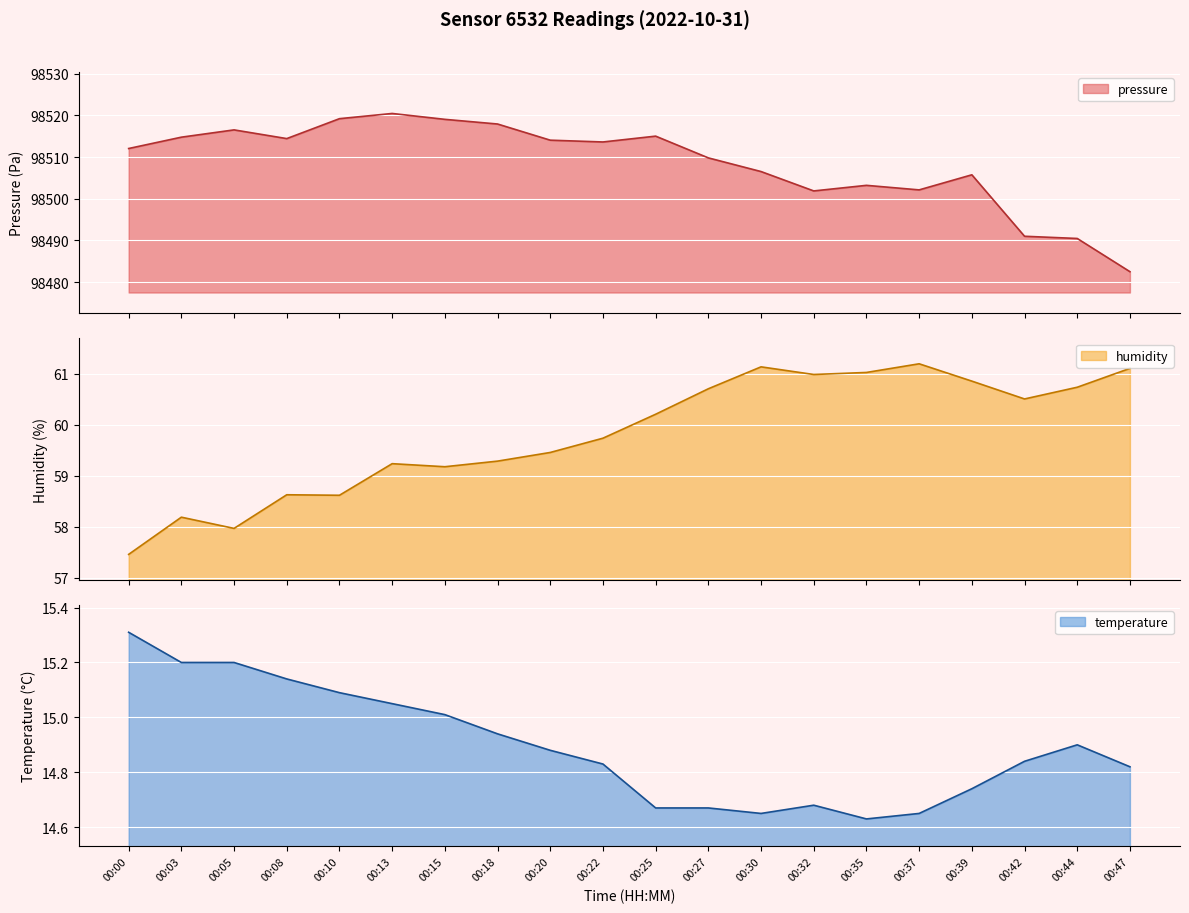

Reading left to right, what are all the values shown in this chart?

temperature: 15.3	15.2	15.2	15.1	15.1	15.1	15.0	14.9	14.9	14.8	14.7	14.7	14.7	14.7	14.6	14.7	14.7	14.8	14.9	14.8
humidity: 57.5	58.2	58.0	58.6	58.6	59.2	59.2	59.3	59.5	59.7	60.2	60.7	61.1	61.0	61.0	61.2	60.9	60.5	60.7	61.1
pressure: 98512.1	98514.8	98516.5	98514.4	98519.2	98520.5	98519.1	98517.9	98514.1	98513.6	98515.0	98509.8	98506.5	98501.9	98503.2	98502.1	98505.8	98491.0	98490.5	98482.5